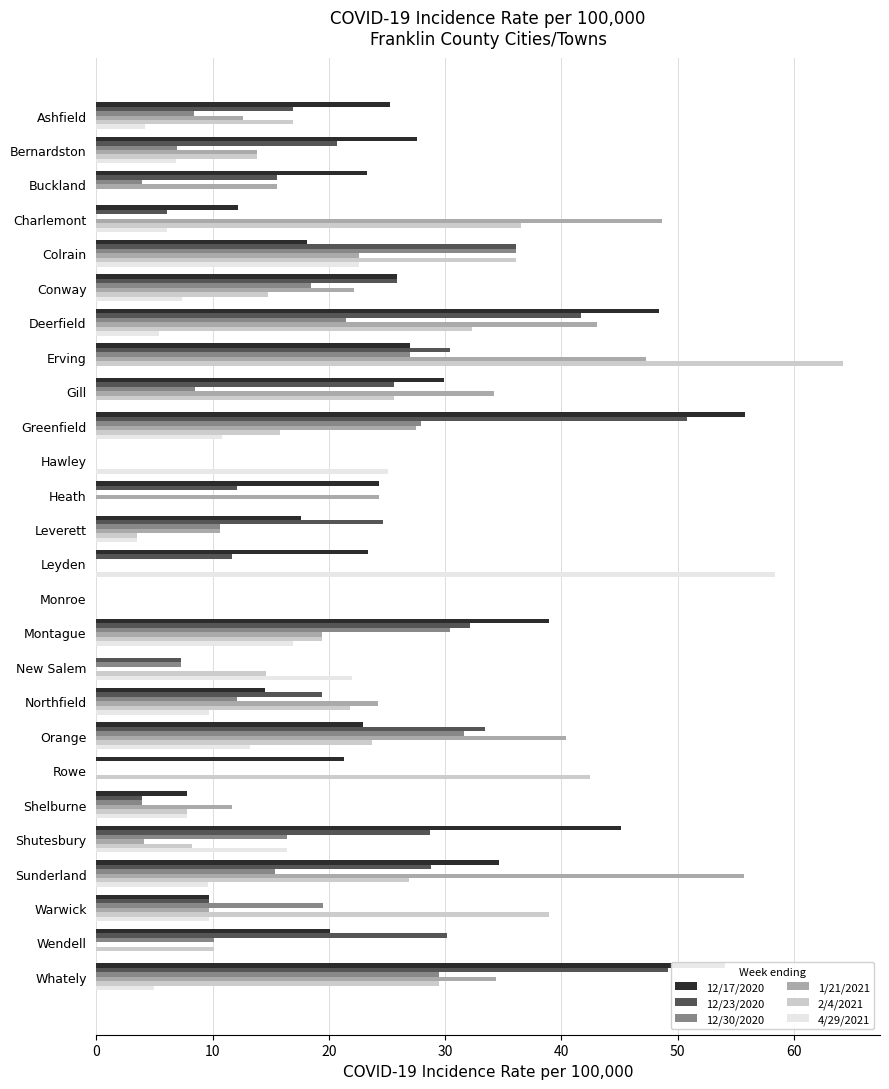

Is it true that 12/23/2020 equals 38.6 at Gill?

False